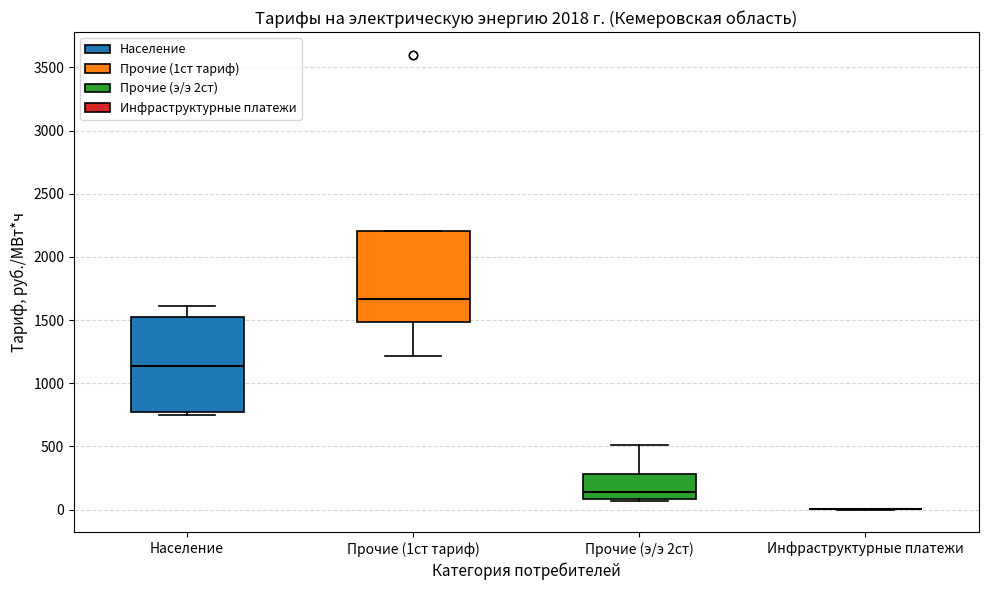

Reading left to right, transcribe this box plot: for each box, give where its median line is, the range the box spans, and where its two whiskers end, as read against the y-axis. The values are not printed on the chart, so give them approximately, as read against the axis.

Население: median 1150, box 800 to 1500, whiskers 750 to 1600
Прочие (1ст тариф): median 1650, box 1500 to 2200, whiskers 1200 to 2200
Прочие (э/э 2ст): median 150, box 100 to 300, whiskers 50 to 500
Инфраструктурные платежи: box collapsed to a line at 0, whiskers 0 to 0